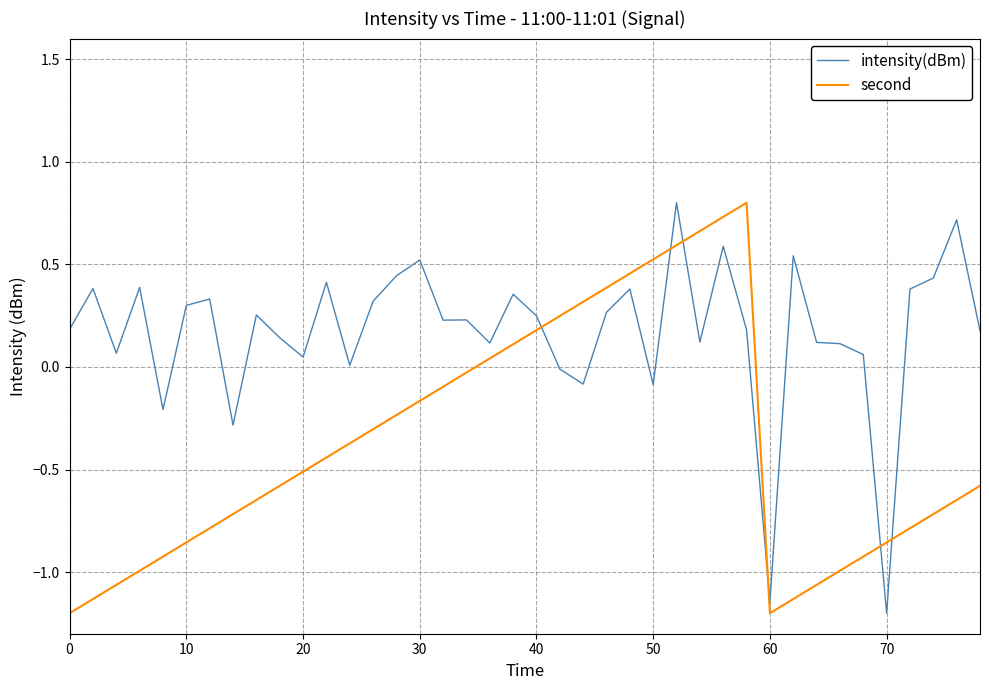

Which series has the largest total across all categories?

intensity(dBm)